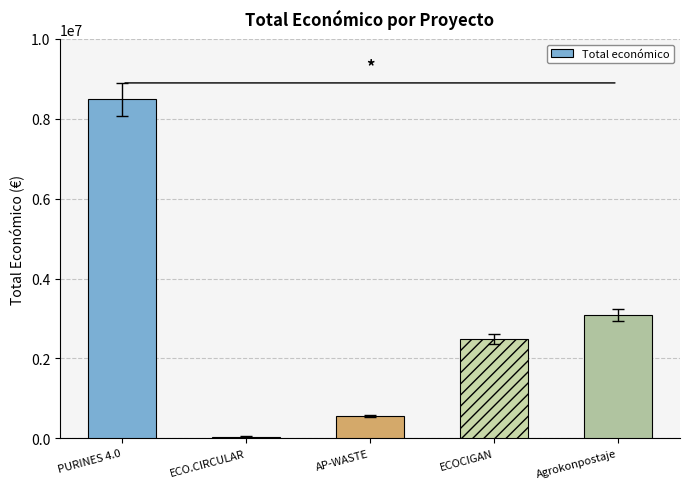

What is the sum of the values at AP-WASTE and ECOCIGAN?

3041725